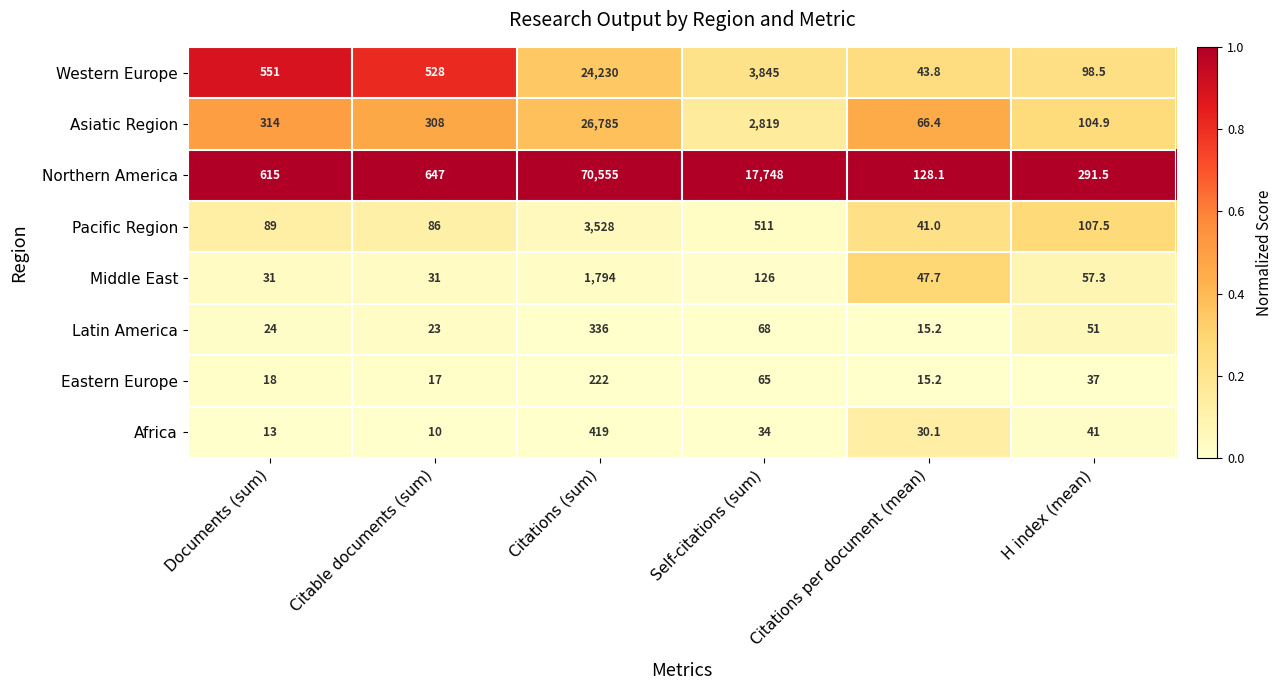

What is the smallest value displayed?

10.0